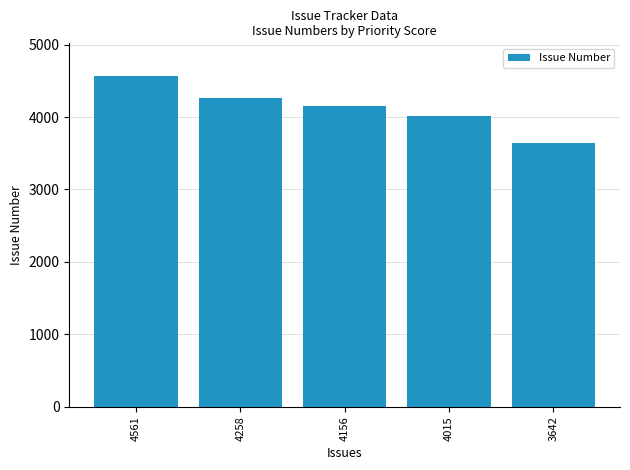

What is the change in value from 4156 to 3642?

-514